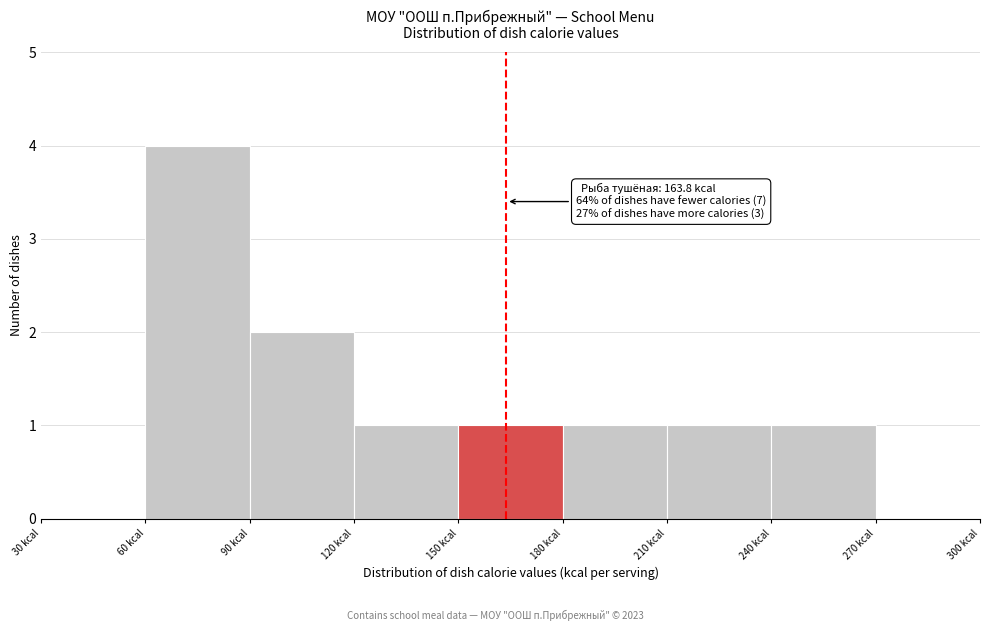

Which range on the x-axis has the tallest bar?

60 to 90